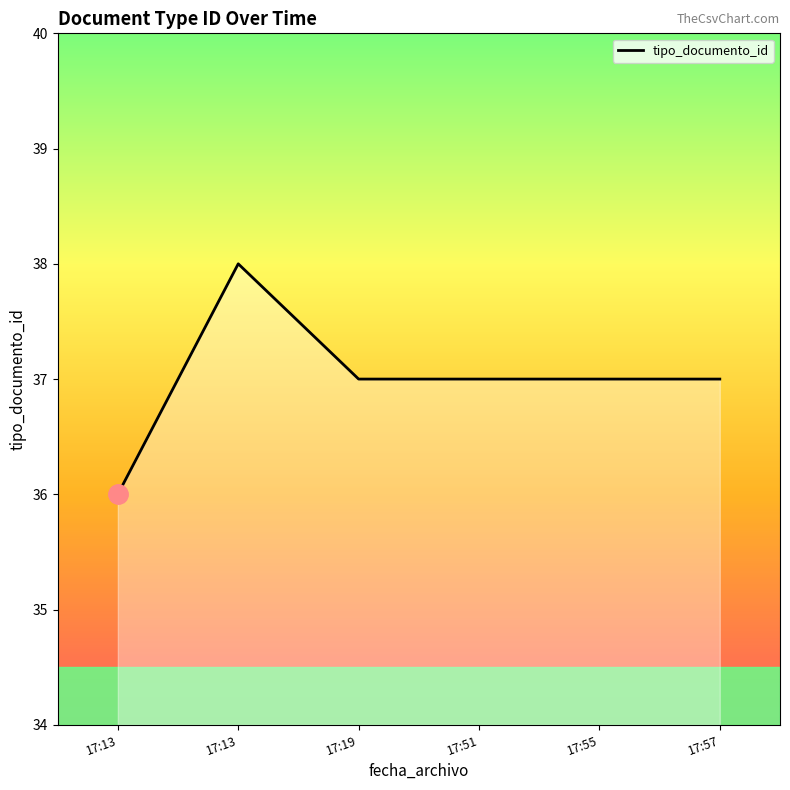

Does the chart have visible grid lines?

No